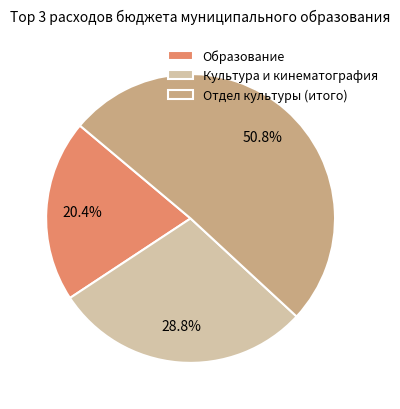

Is it true that Отдел культуры (итого) is 58% of the pie?

False